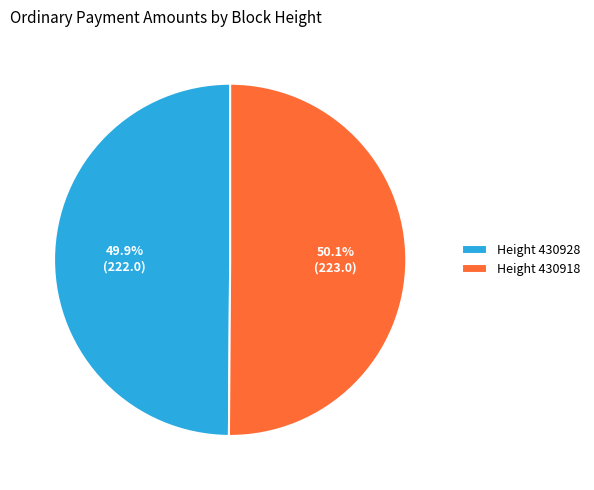

Does any single category account for the majority?

Yes